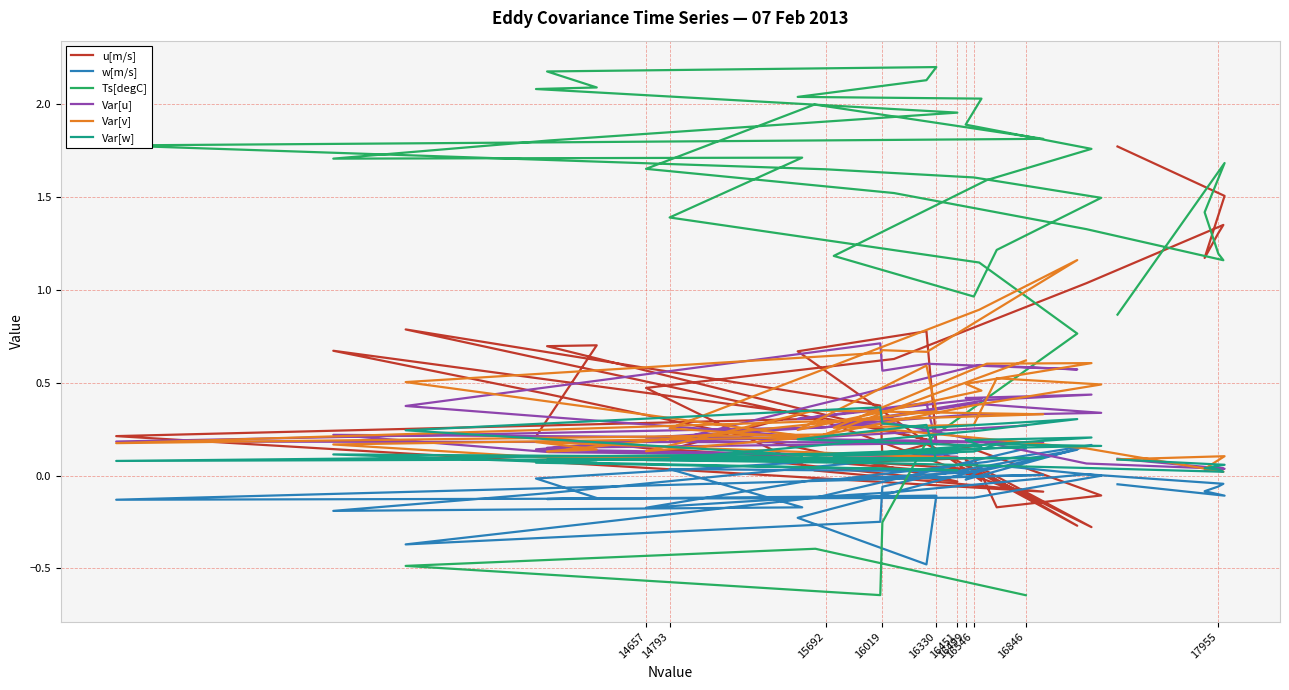

How many times do Var[w] and w[m/s] cross each other?

2